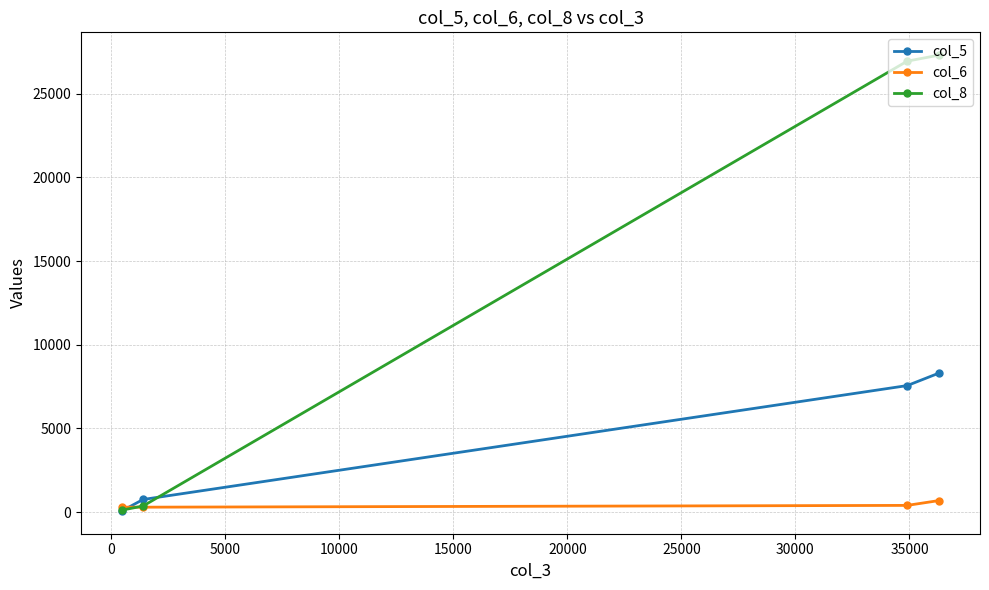

What are all the series names shown in the legend?

col_5, col_6, col_8